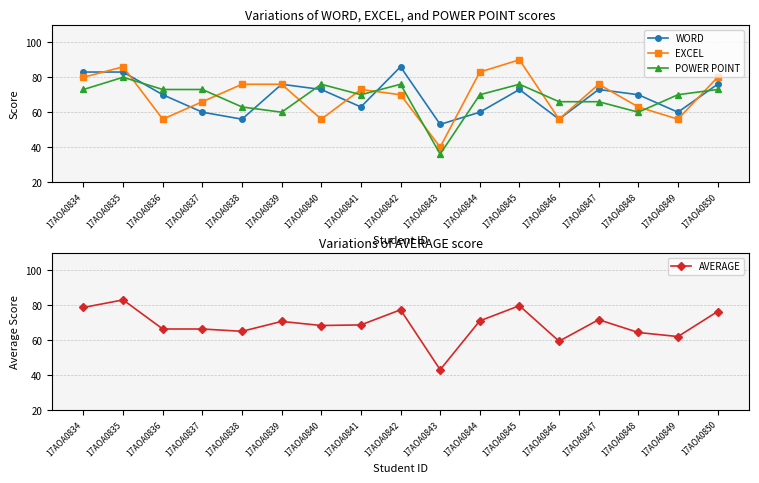

How many distinct data groups are displayed?

4